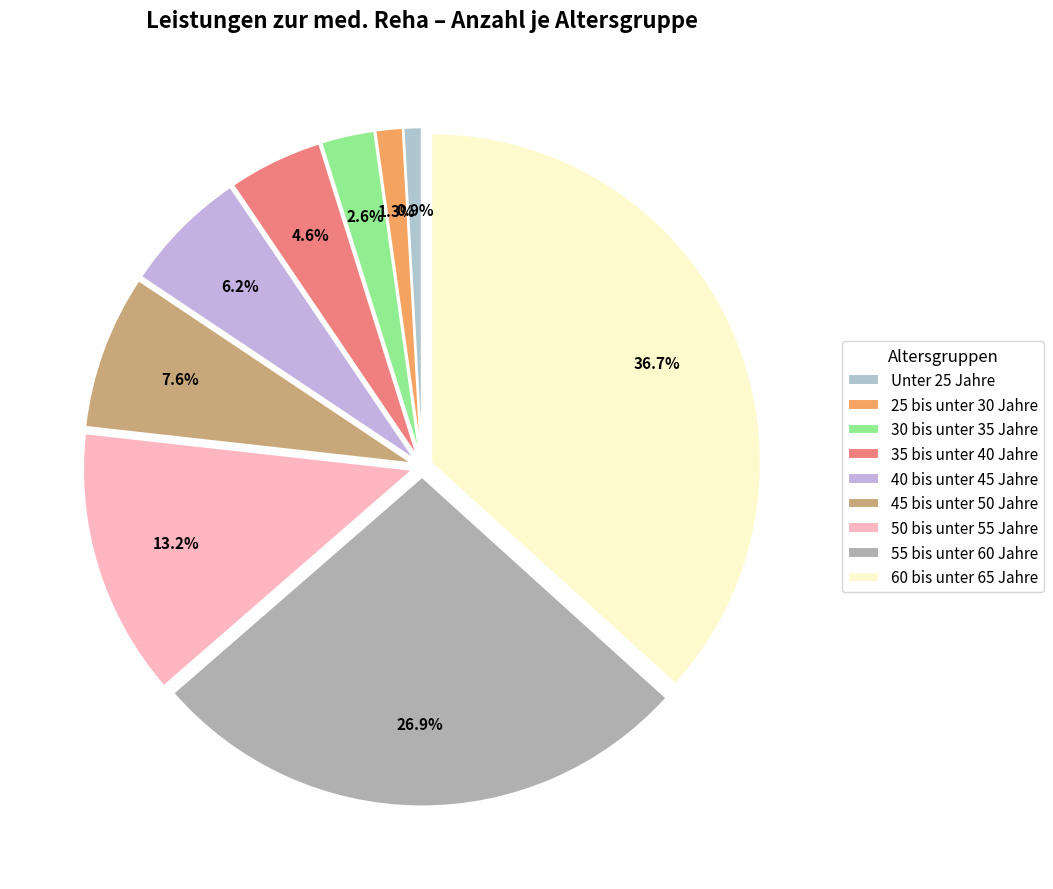

Is it true that 35 bis unter 40 Jahre is 17% of the pie?

False